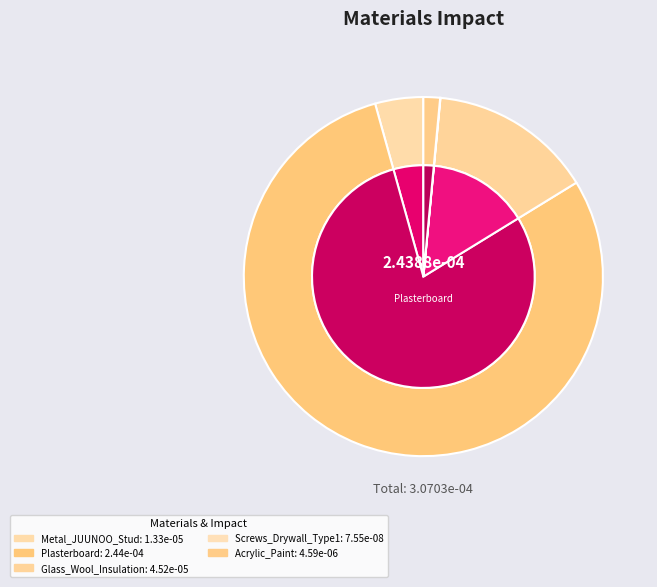

Do Screws_Drywall_Type1 and Plasterboard together represent more than half of the pie?

Yes